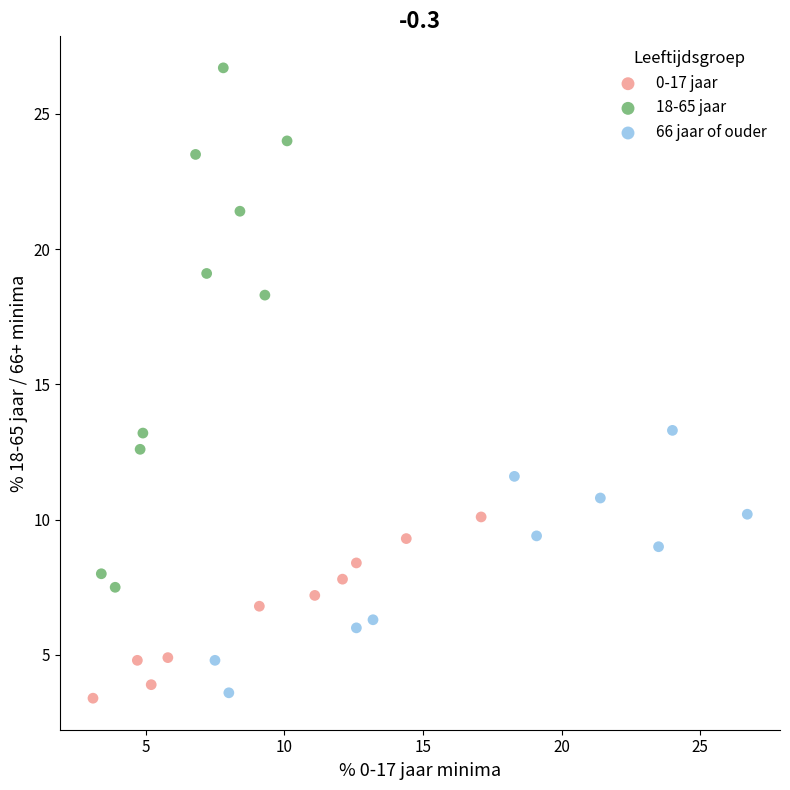

Which series has the largest Y range (max minus min)?

18-65 jaar